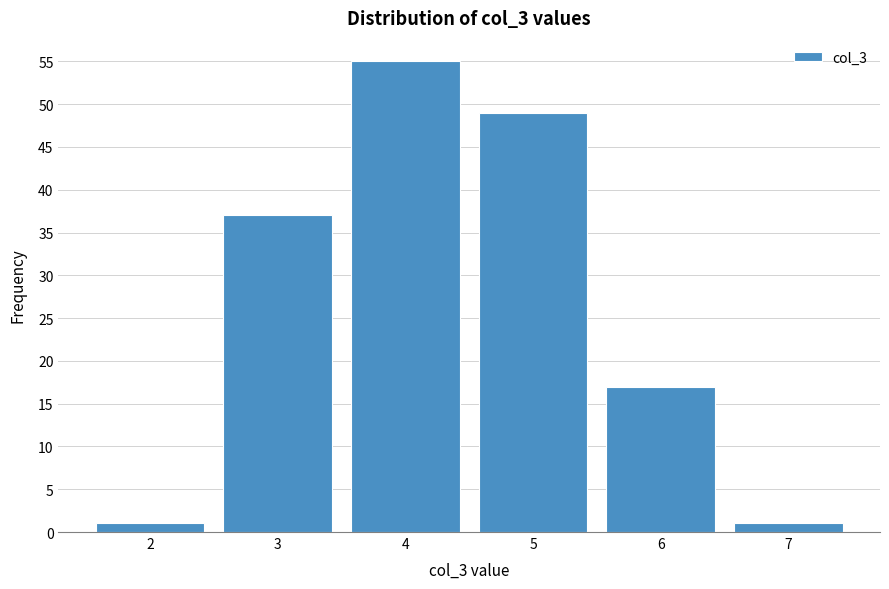

How tall is the bar that spans 5.5 to 6.5 on the x-axis? The values are not printed on the chart, so give them approximately, as read against the axis.

17